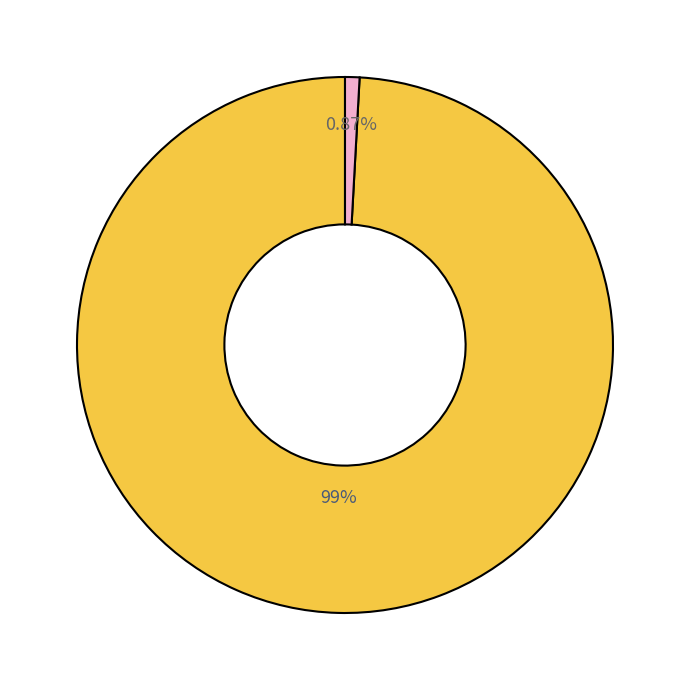

Is there any slice that represents more than half of the pie?

Yes